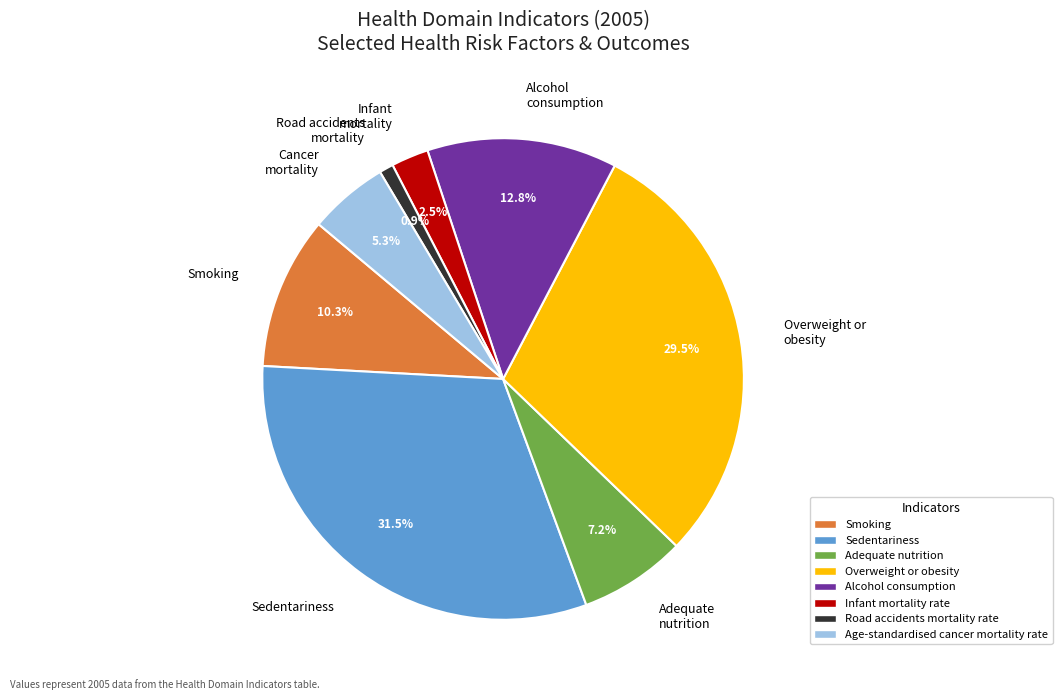

Is there any slice that represents more than half of the pie?

No